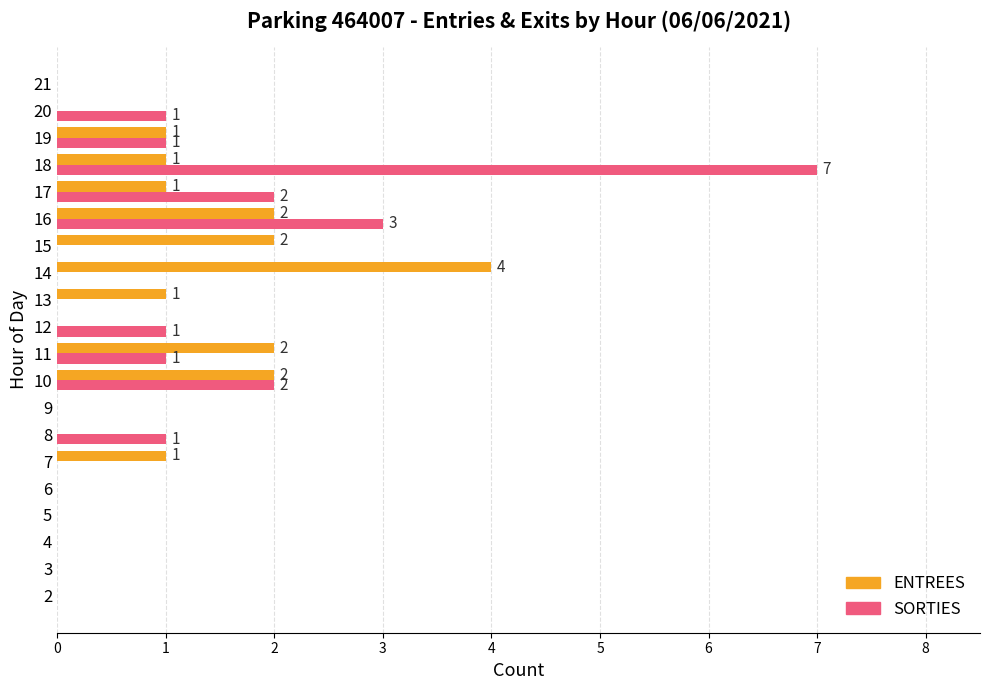

The value of SORTIES at 21 is -2. True or false?

False